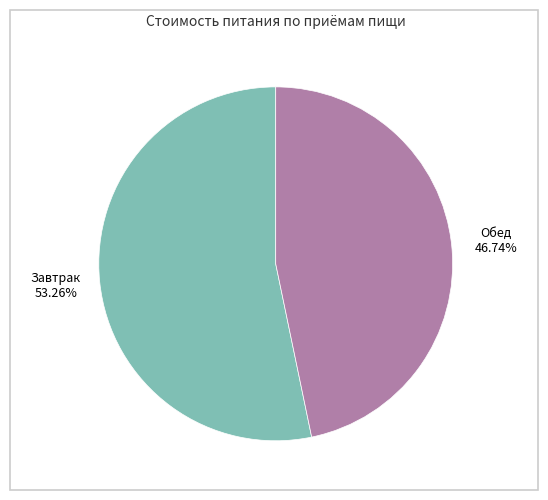

Is there any slice that represents more than half of the pie?

Yes